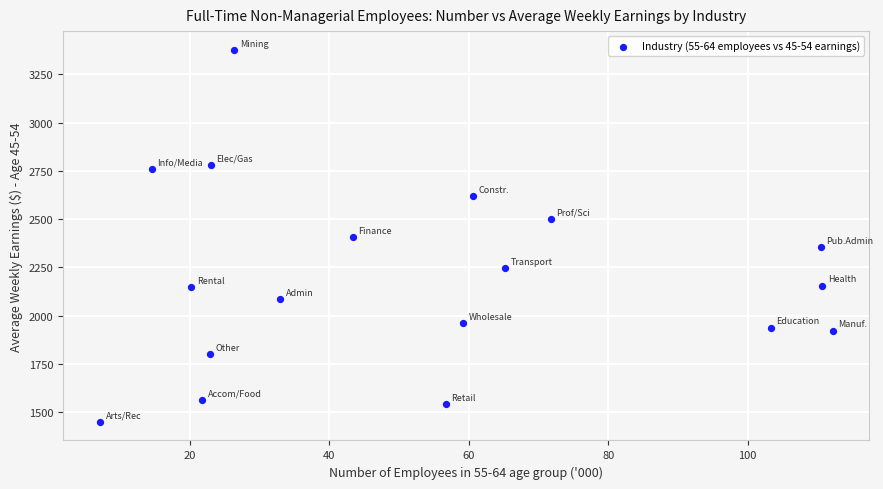

What is the range of X values (max minus min)?

105.1